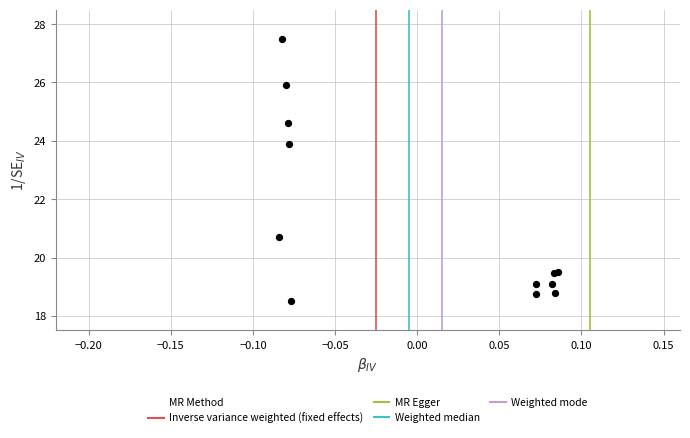

What Y value in the scatter plot is closest to 23?

23.9